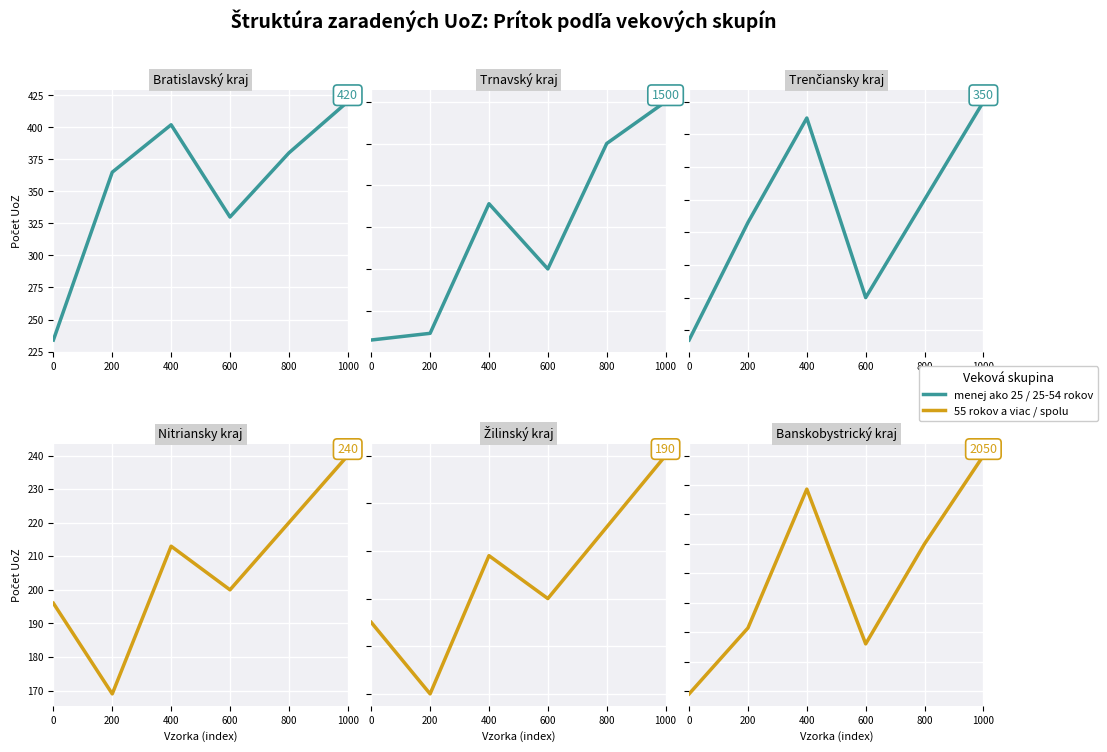

True or false: E2 and E2DHT intersect in this chart.

False